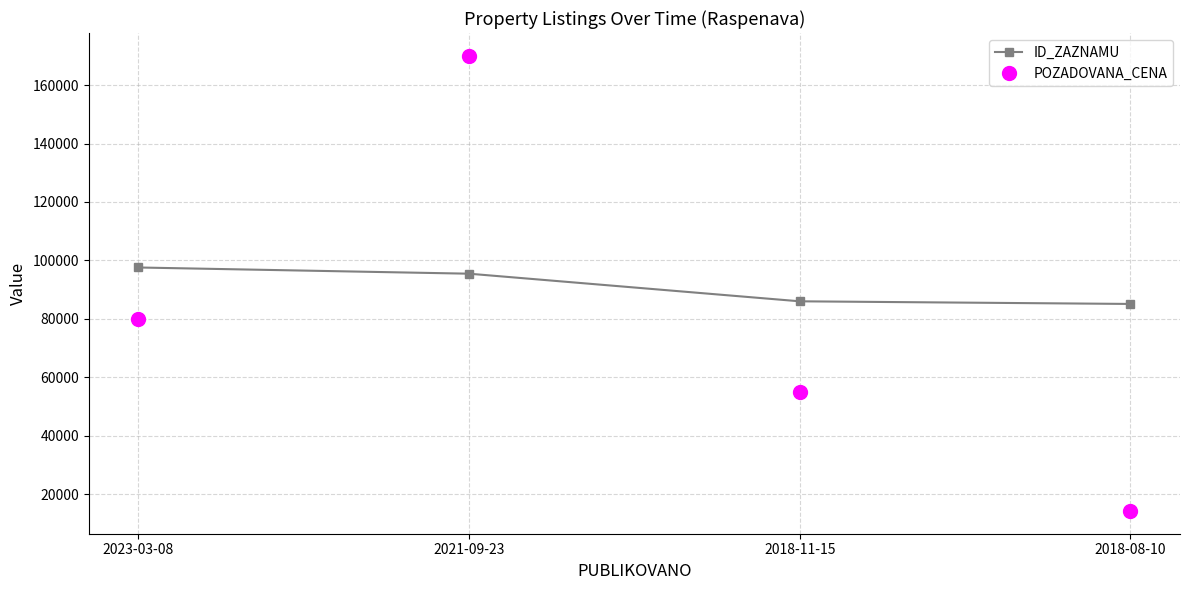

What is the value of the ID_ZAZNAMU point at the 3rd from the left?

86036